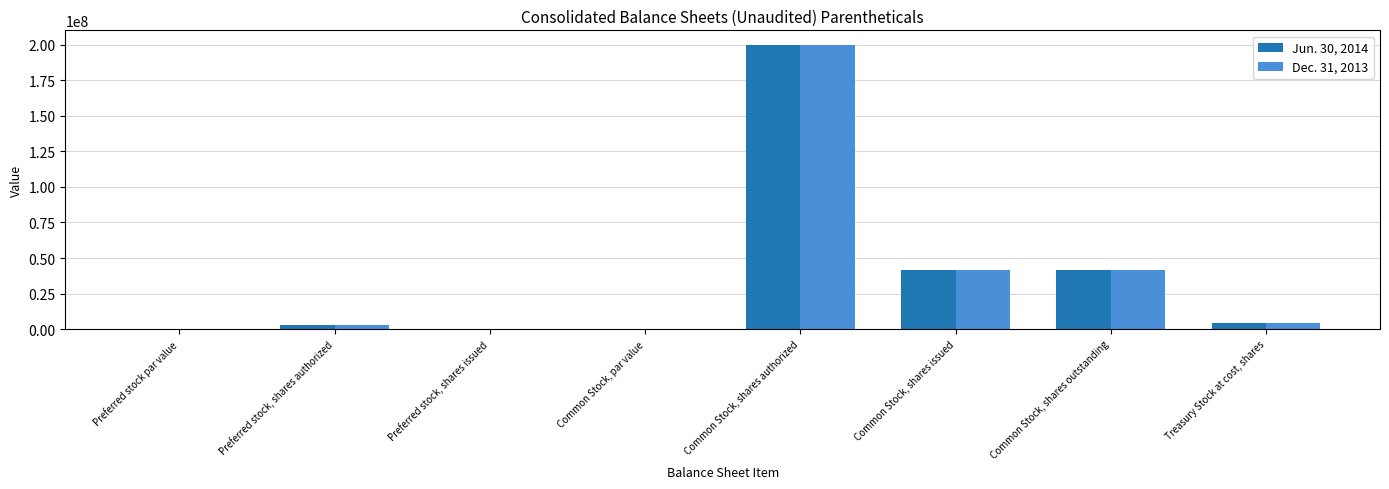

True or false: Dec. 31, 2013 has a value of 41404000.0 at Common Stock, shares issued.

True